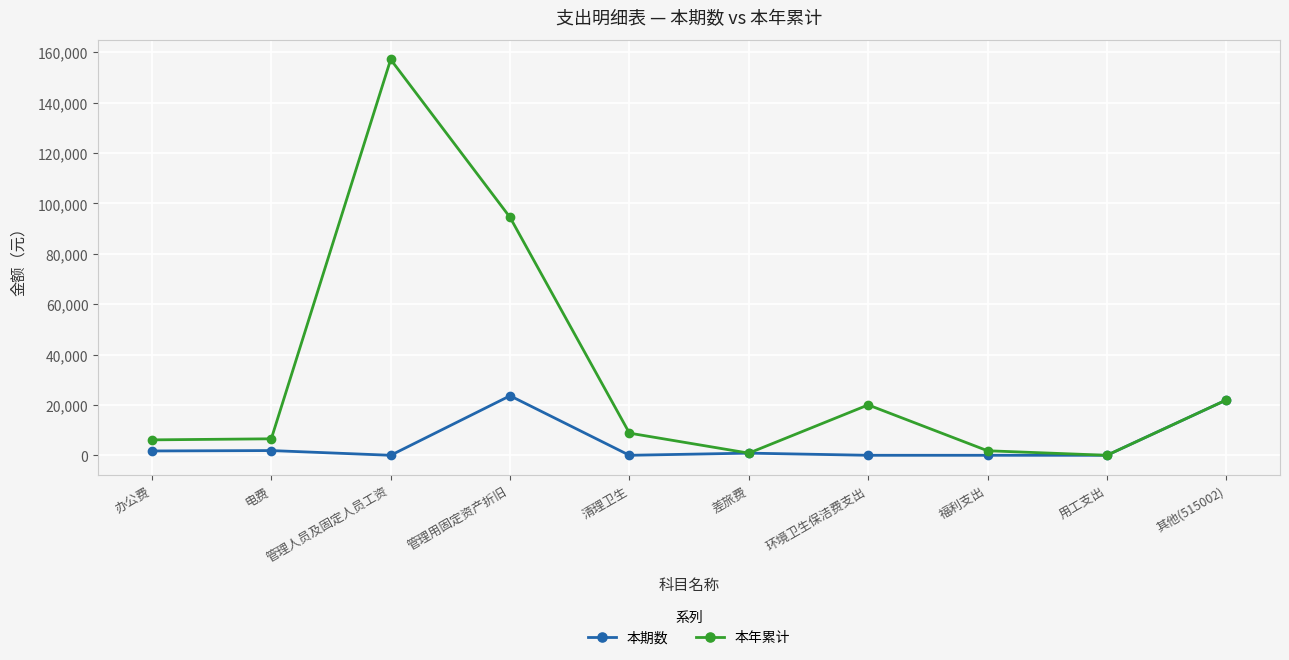

What are all the series names shown in the legend?

本期数, 本年累计